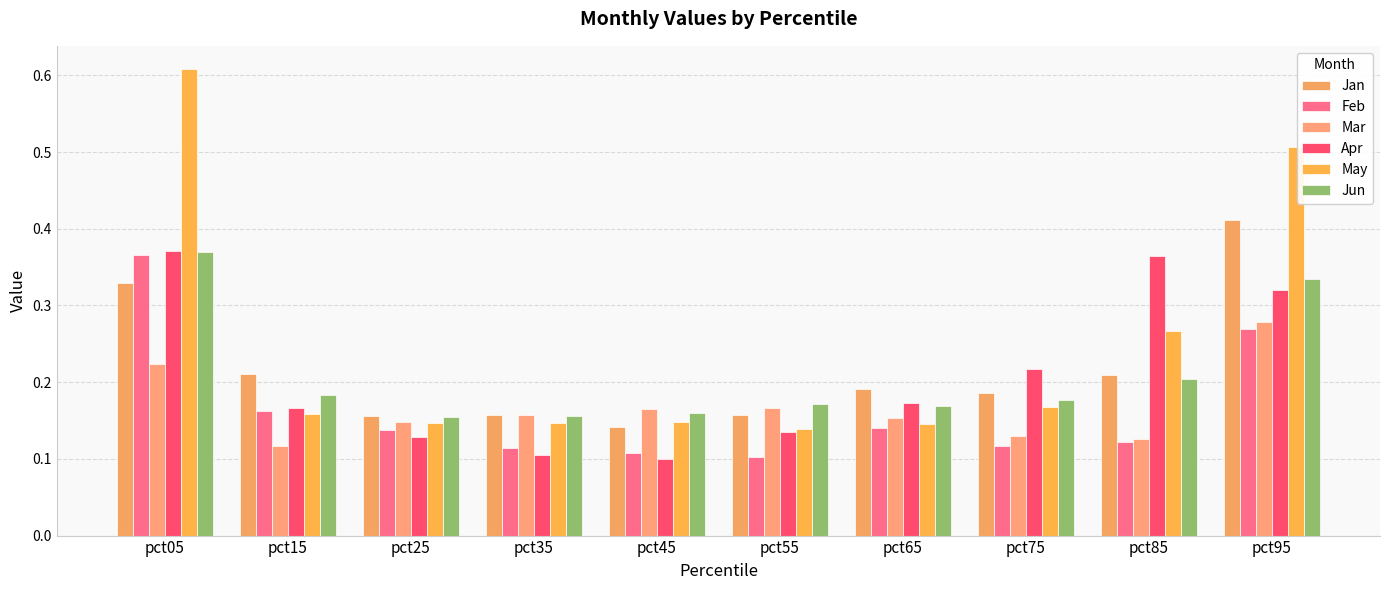

Which series has the largest total across all categories?

May